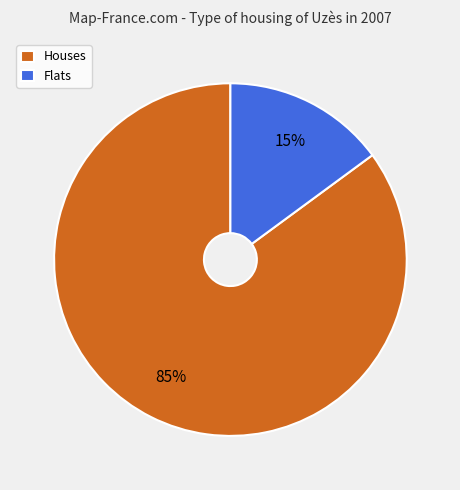

To the nearest percent, what portion does Flats represent?

15%